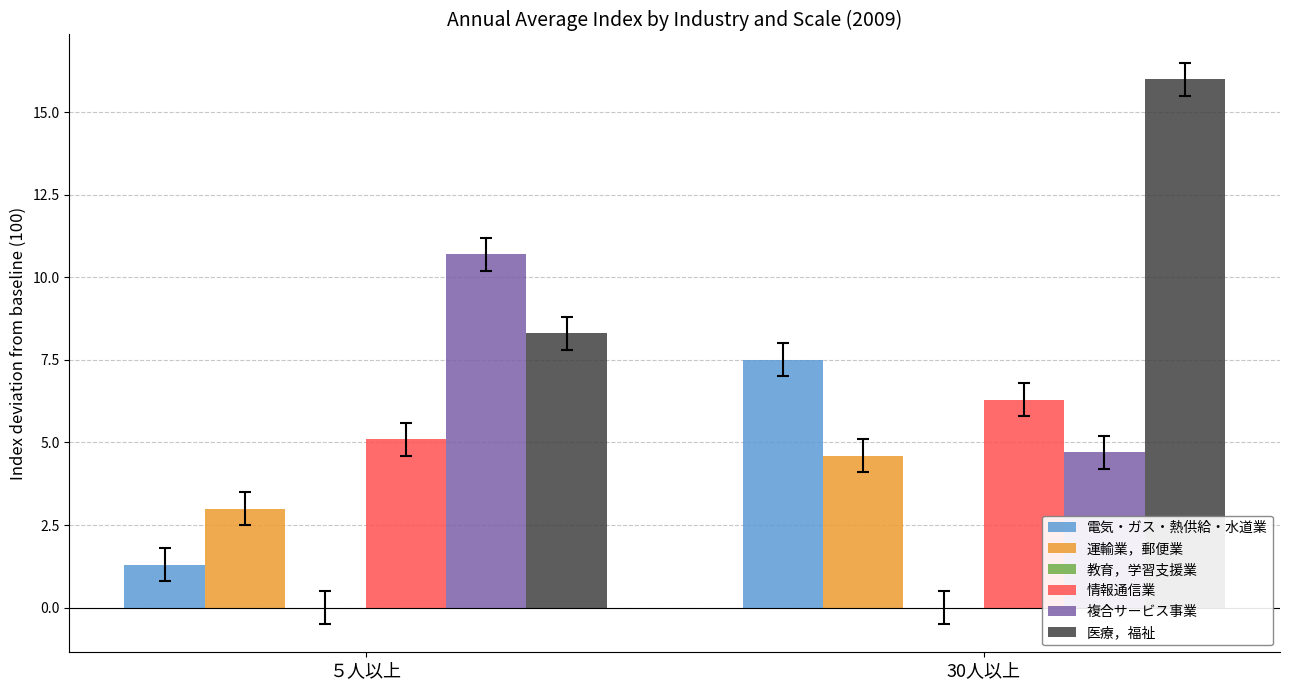

What is the difference between the maximum and minimum values in the 複合サービス事業 series?

6.0